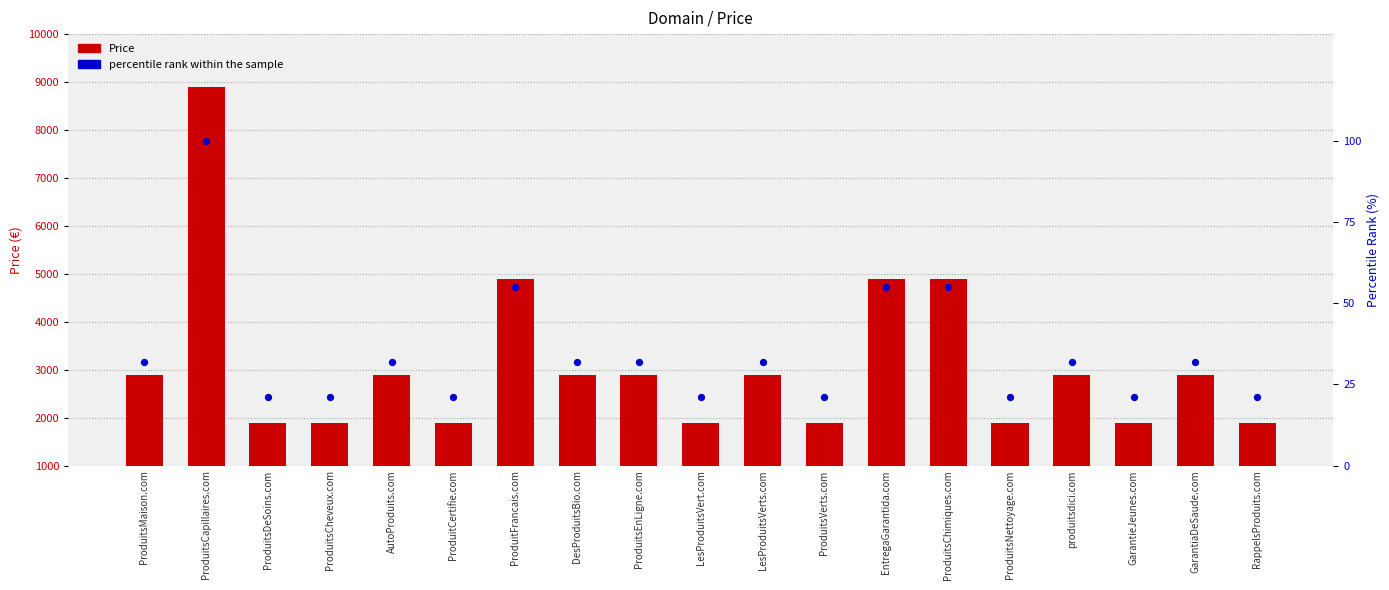

Which series has the widest spread of Y values?

Price